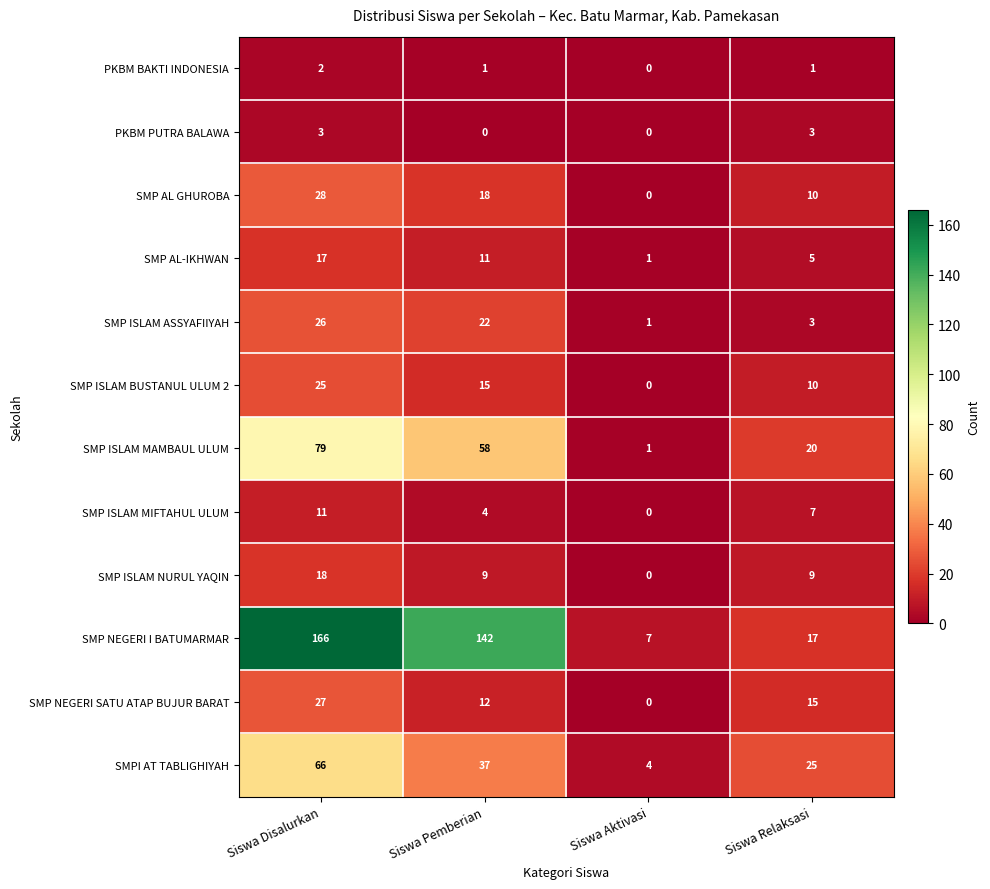

At how many categories does at least one series exceed 135?

2